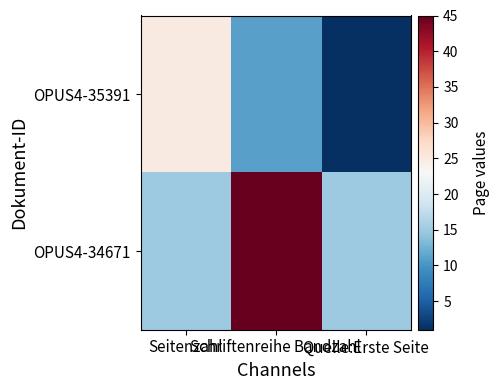

What is the spread (max minus min) of values at Schriftenreihe Bandzahl?

34